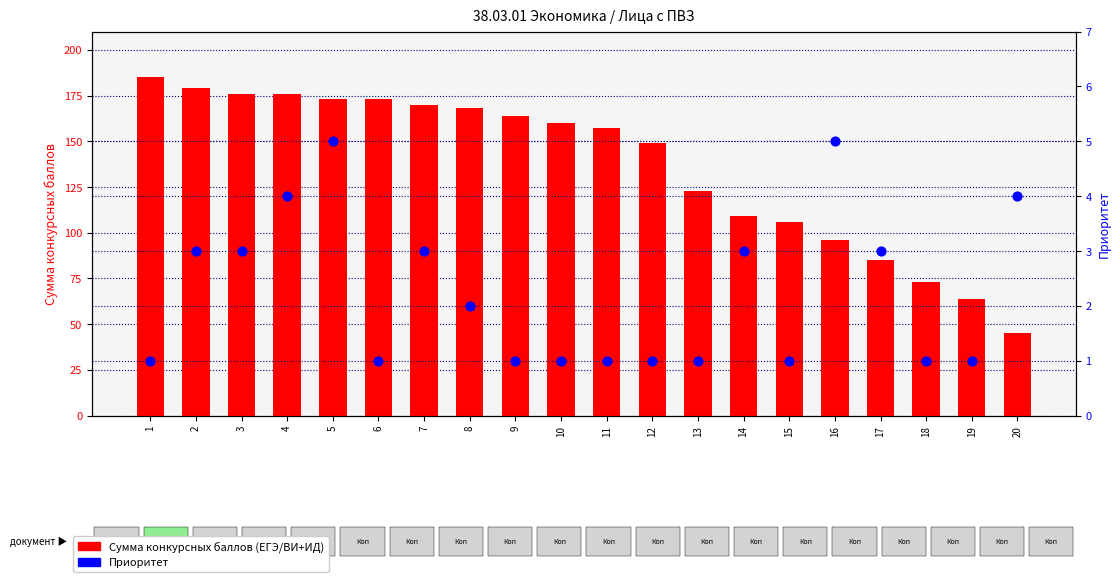

Is the value of Приоритет at 18 greater than the value of Сумма конкурсных баллов at 2?

No